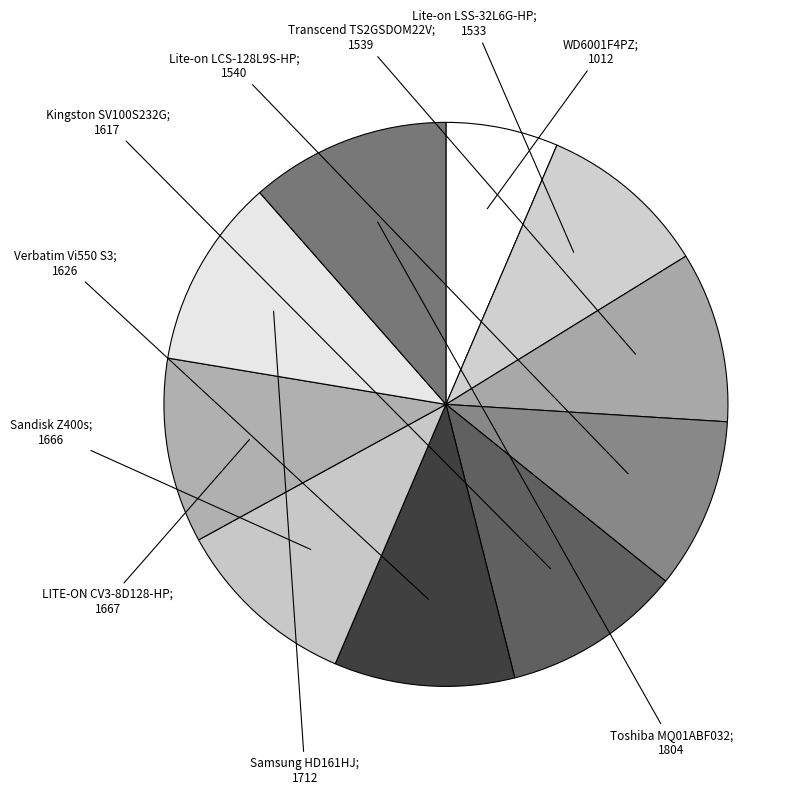

How many slices are in this pie chart?

10